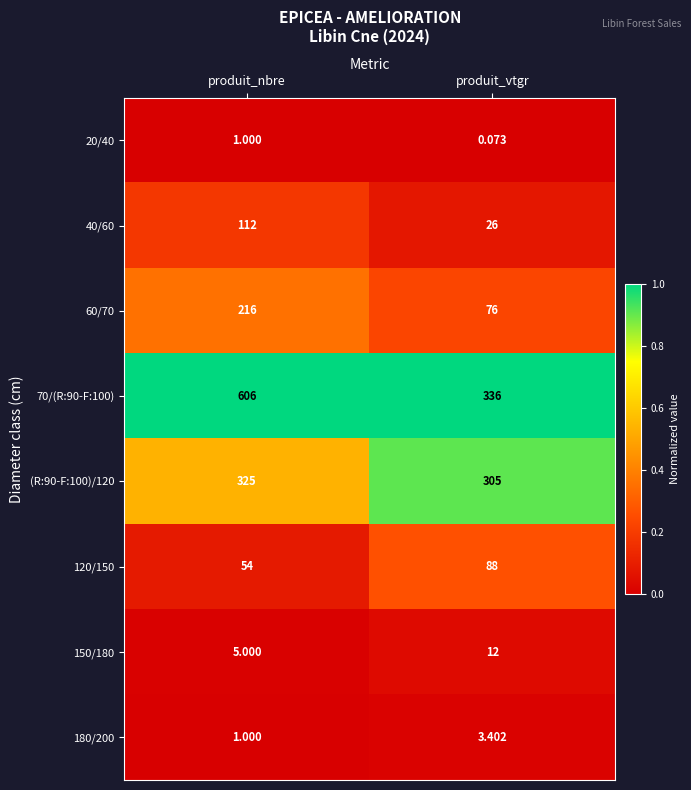

At produit_vtgr, list the series in order from largest to smallest.

70/(R:90-F:100), (R:90-F:100)/120, 120/150, 60/70, 40/60, 150/180, 180/200, 20/40